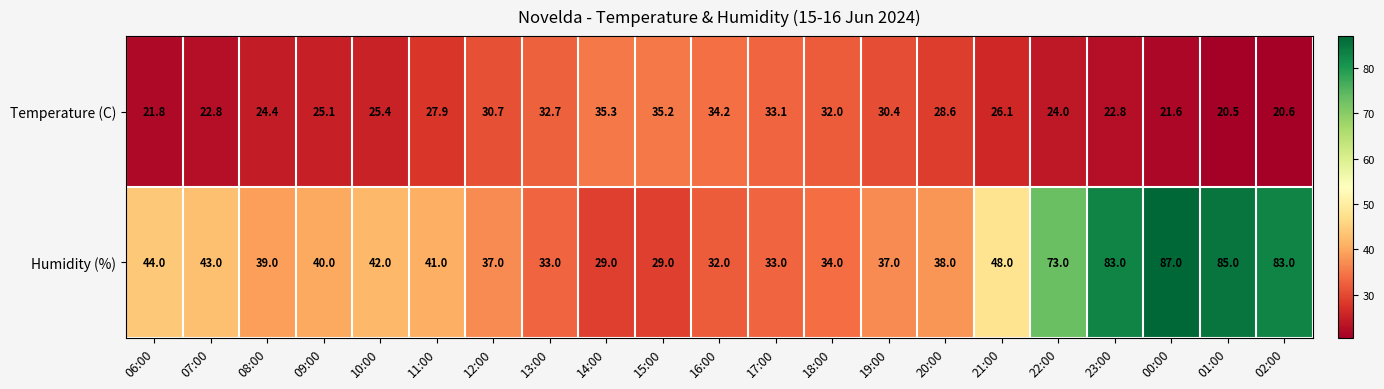

What is the spread (max minus min) of values at 18:00?

2.0